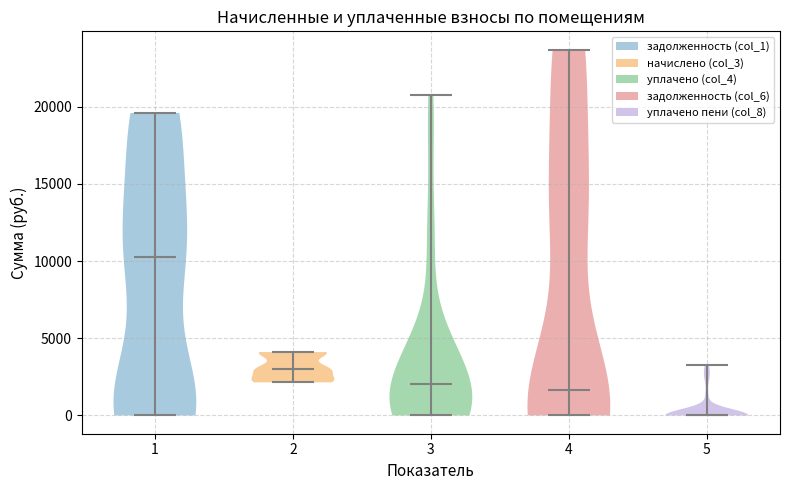

Where does the median line of the violin at x = 3 sit on the y-axis? The values are not printed on the chart, so give them approximately, as read against the axis.

2000